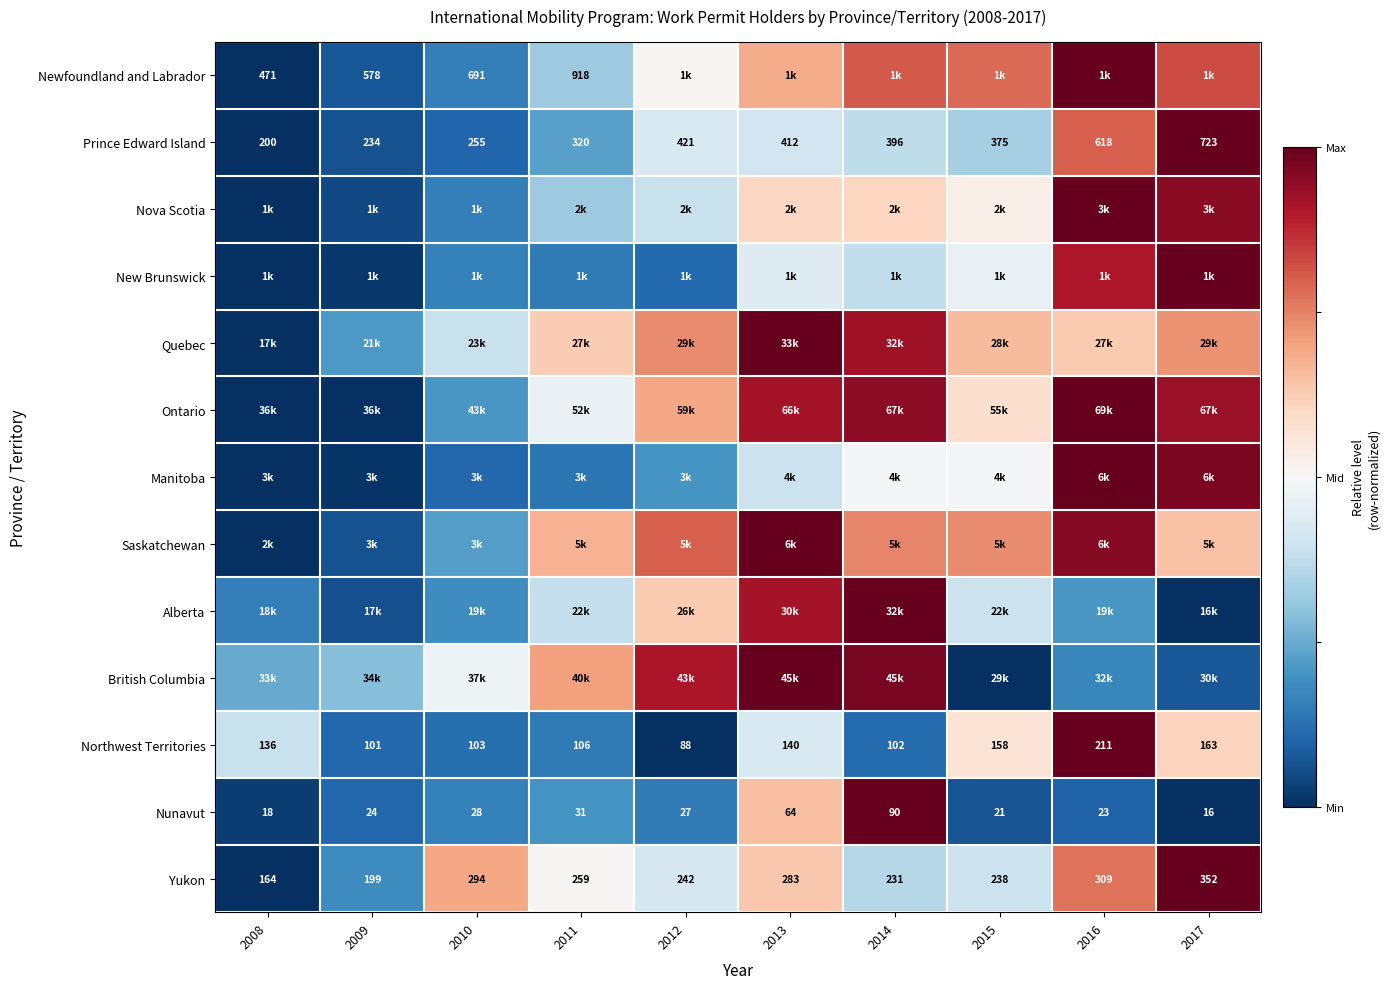

Is the value of Nunavut at 2012 greater than the value of Yukon at 2016?

No